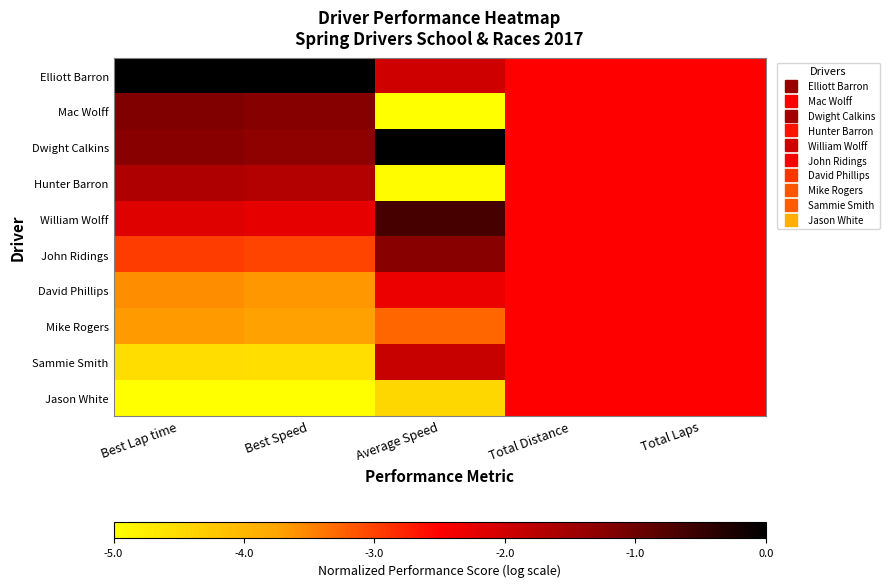

Count the number of categories in the chart.

5